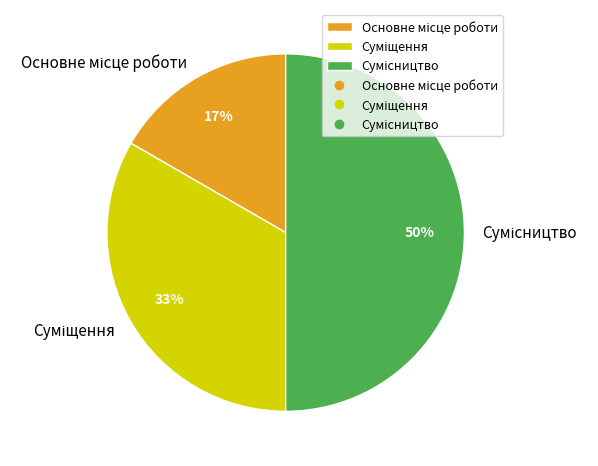

To the nearest percent, what is the average slice percentage?

33%